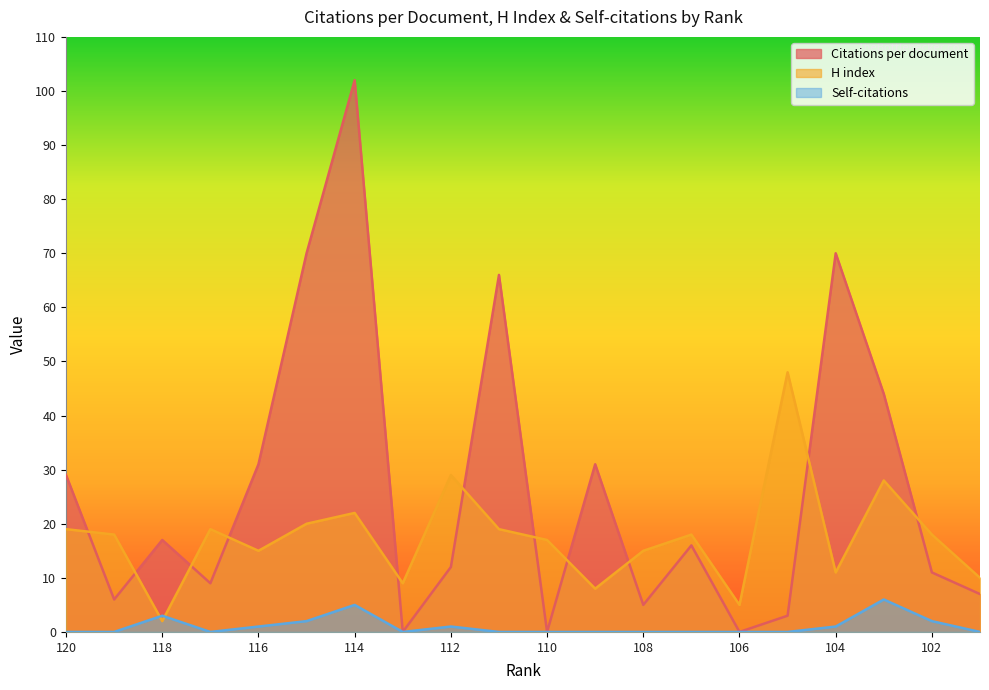

List the labels in order of Citations per document value, smallest first.

113, 110, 106, 105, 108, 119, 101, 117, 102, 112, 107, 118, 120, 116, 109, 103, 111, 115, 104, 114